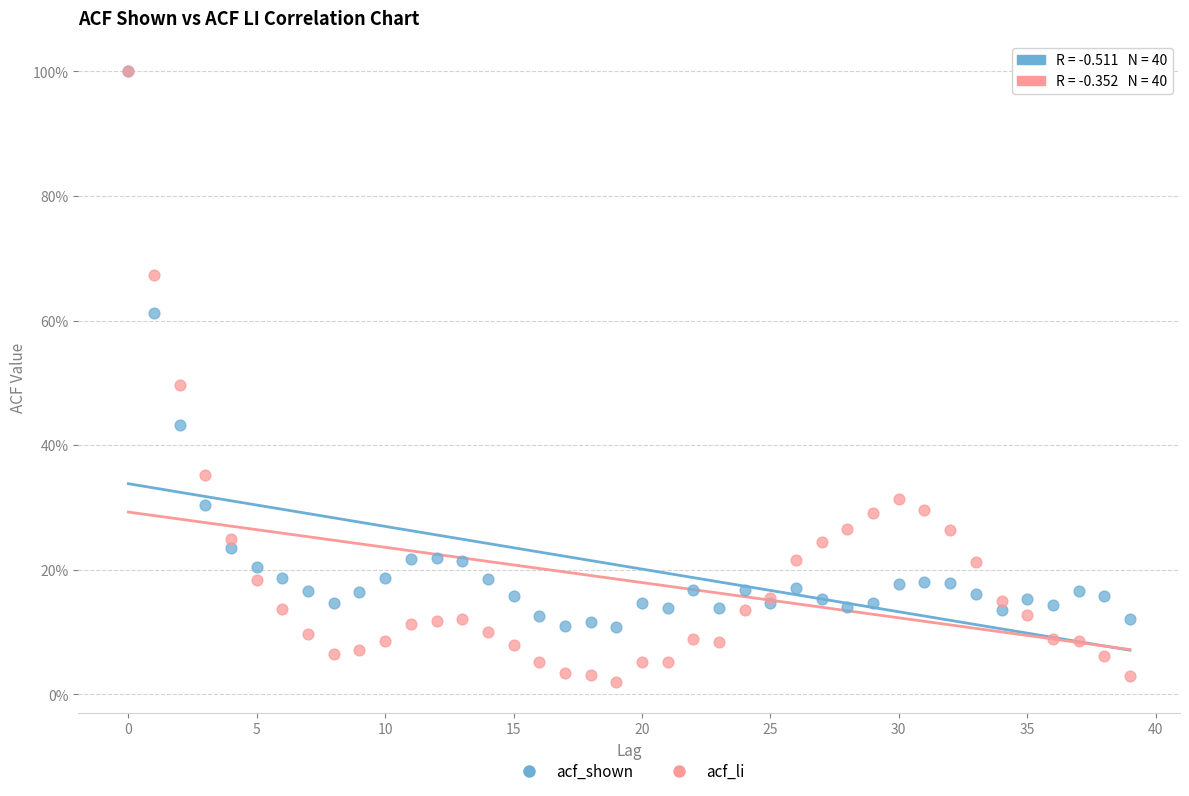

What are all the series names shown in the legend?

acf_shown, acf_li